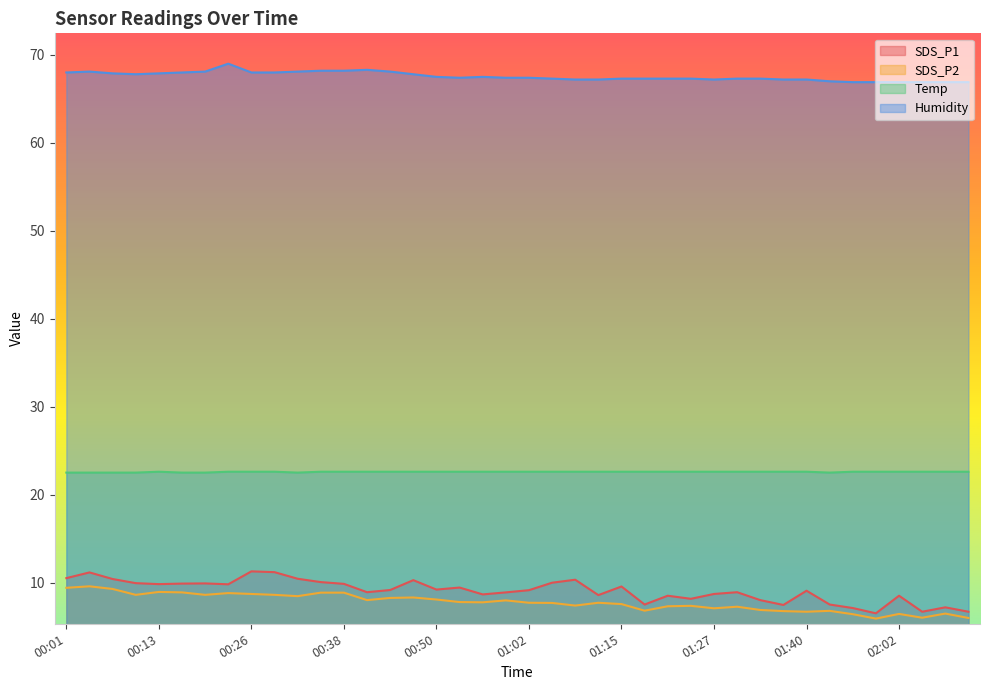

True or false: Temp has a value of 36.6 at 00:59.

False